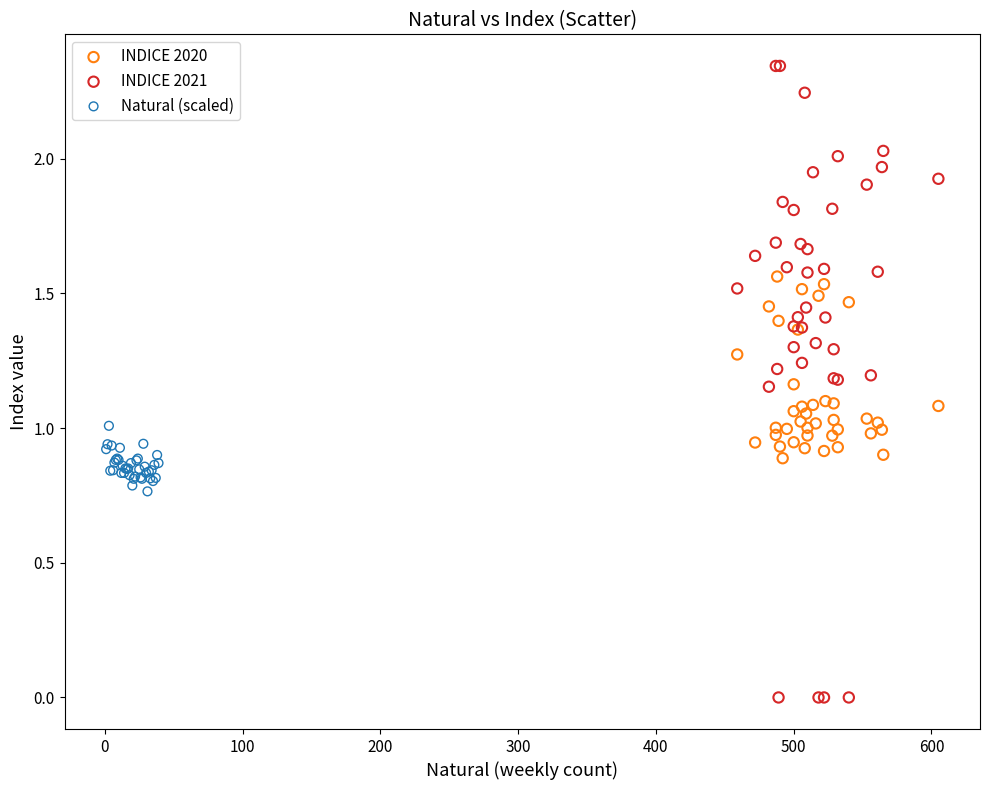

Which series contains the highest Y value?

INDICE 2021